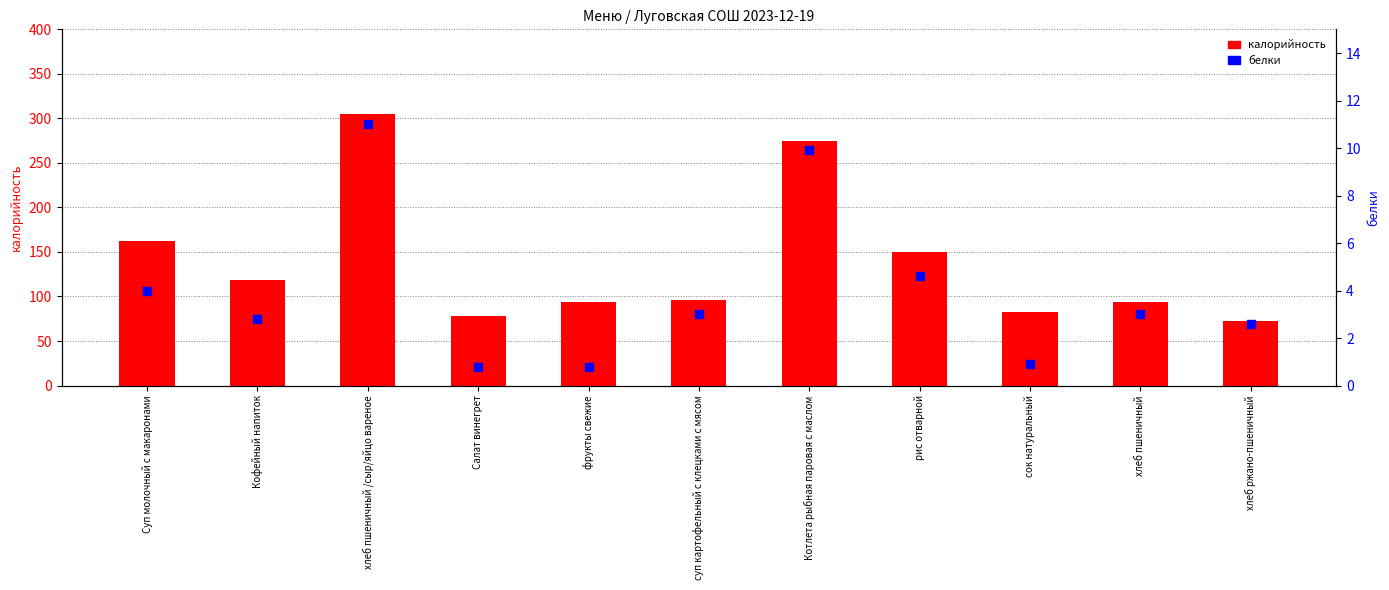

Which series has the largest total across all categories?

калорийность